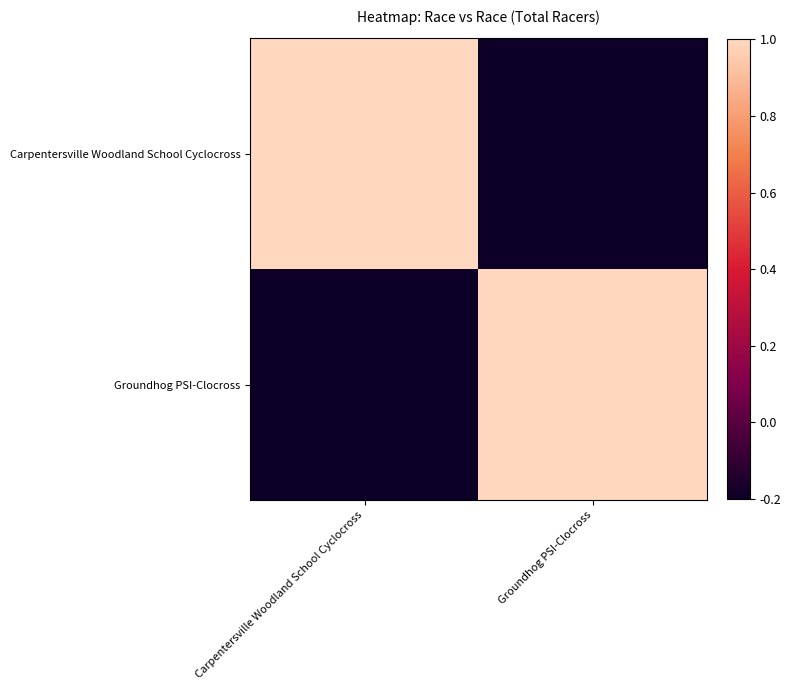

At which category is the sum across all series the highest?

Carpentersville Woodland School Cyclocross